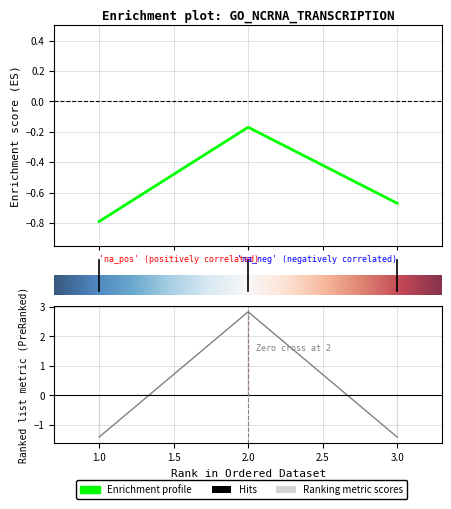

Reading left to right, list all the values displayed in this chart.

zscore: -0.8	-0.2	-0.7
mean: -1.4	2.8	-1.4